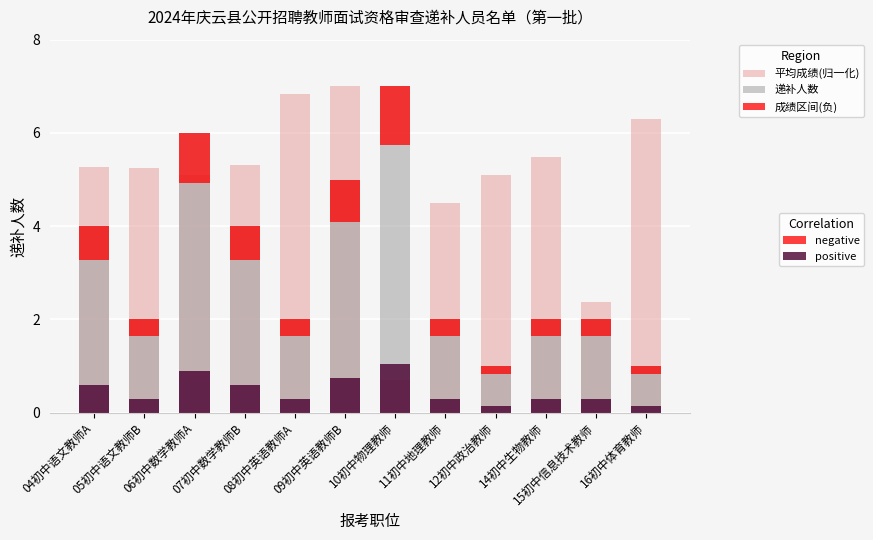

How many series are shown in this chart?

4